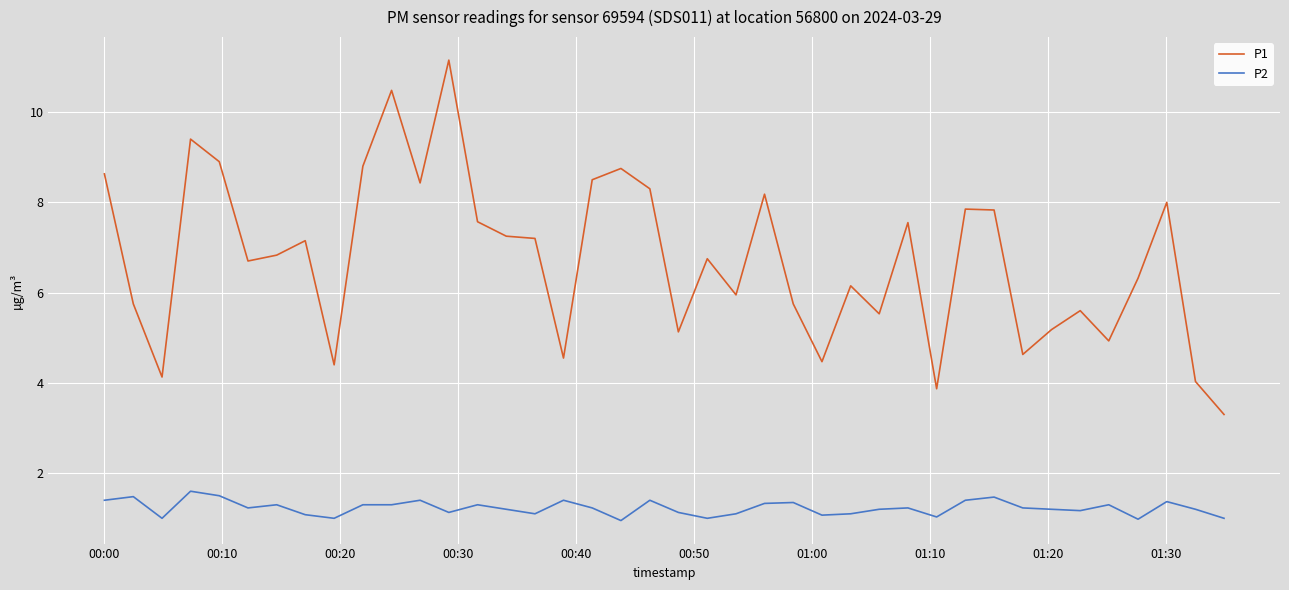

True or false: P1 and P2 intersect in this chart.

False